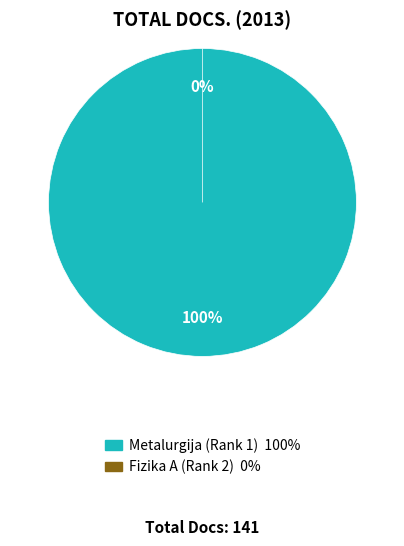

To the nearest percent, what is the combined percentage of Metalurgija (Rank 1) and Fizika A (Rank 2)?

100%